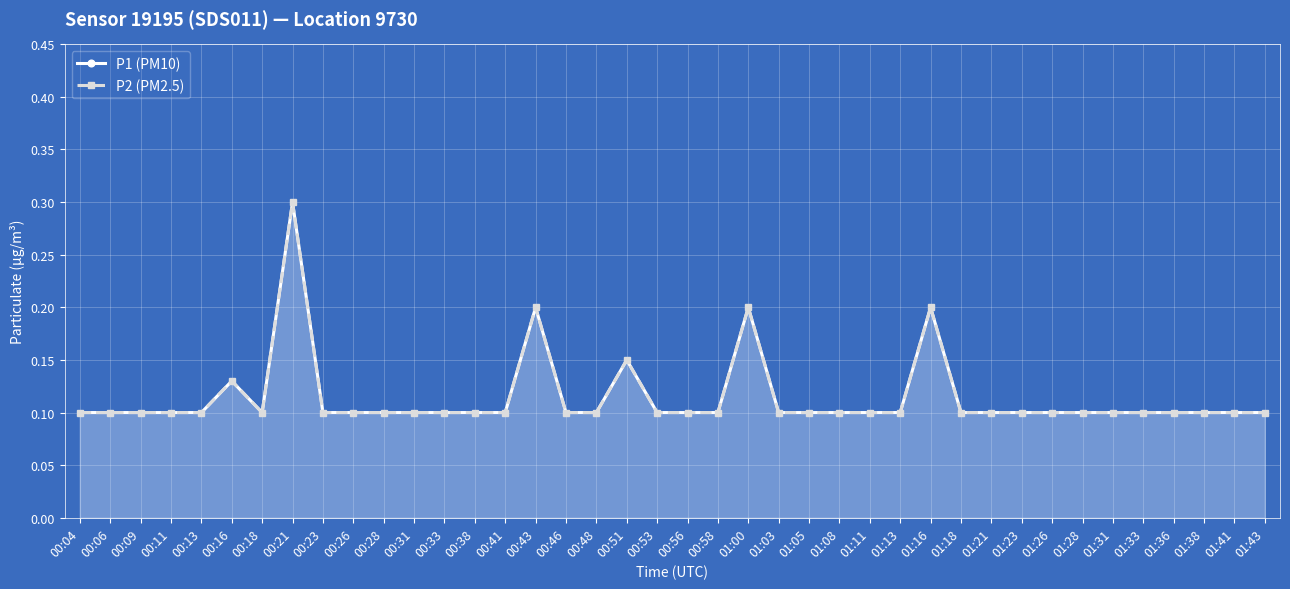

Which has a higher value, 01:08 or 00:38?

01:08